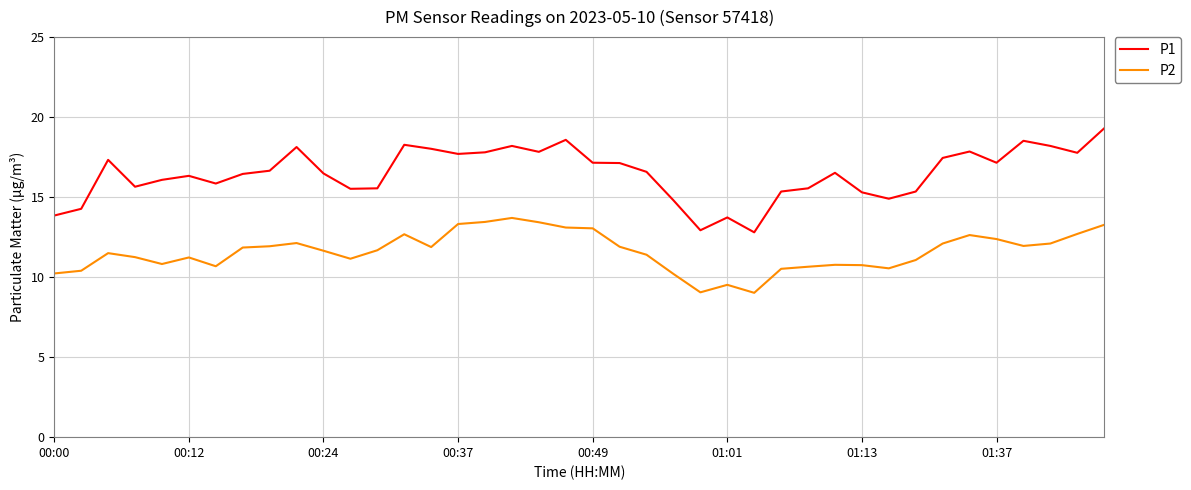

Which series has the widest spread of values?

P1